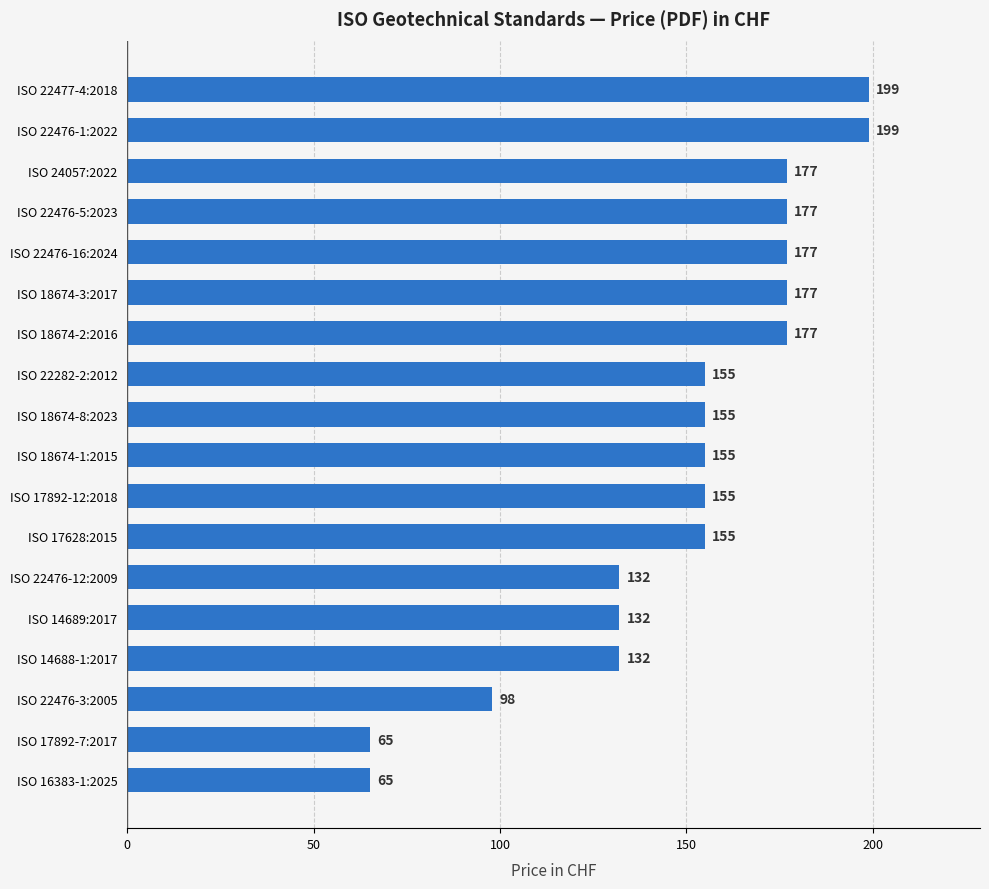

What is the sum of all values?

2682